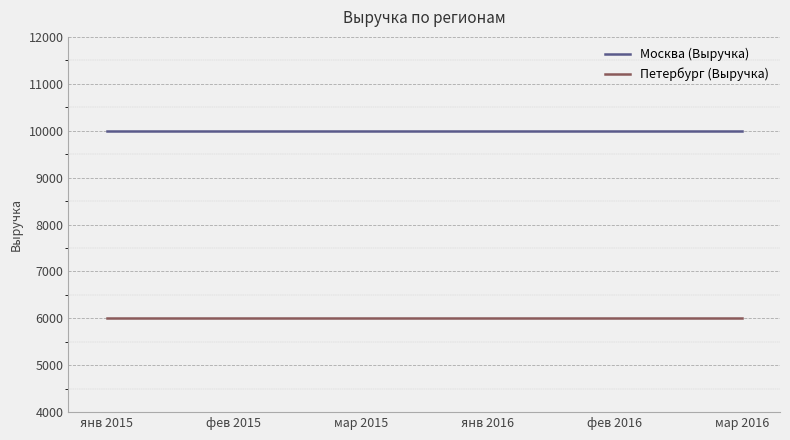

What is the maximum value shown in the chart?

10000